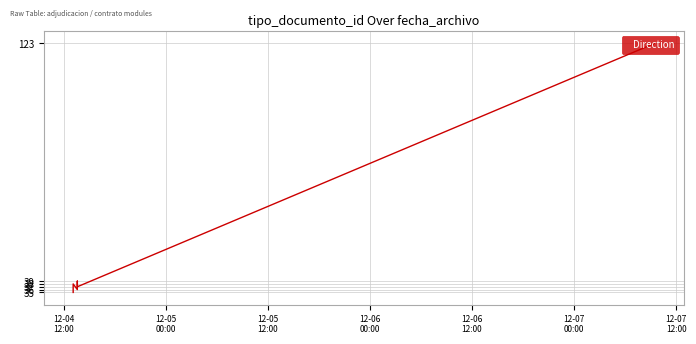

Reading right to left, what are all the values shown in this chart?

123	37	39	36	38	35